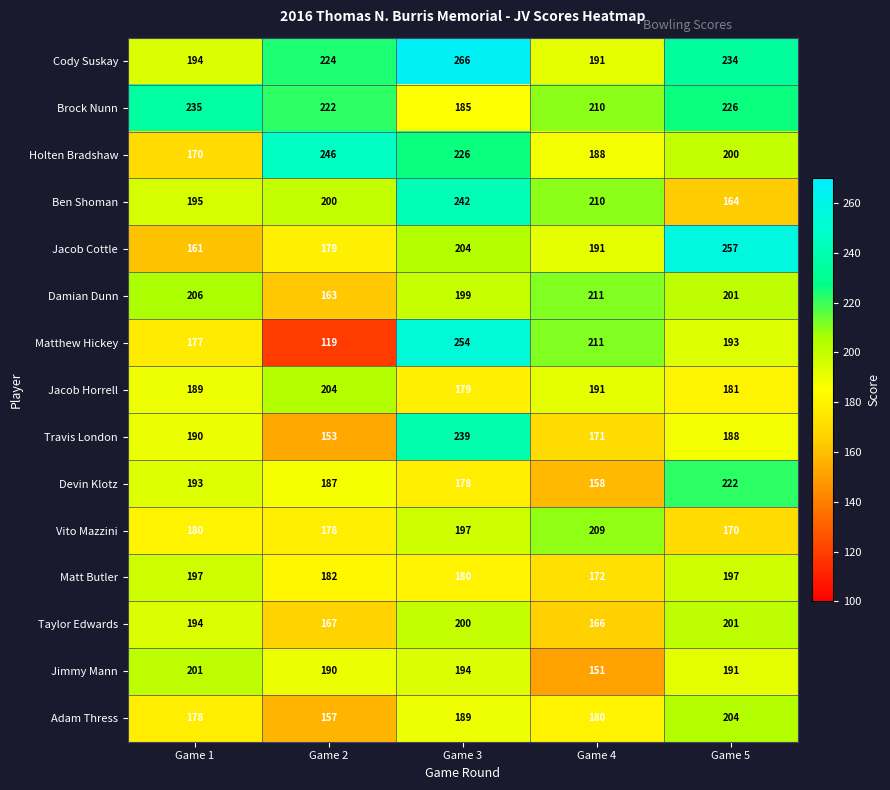

What value does the Devin Klotz series have at Game 4, to the nearest 10?

160